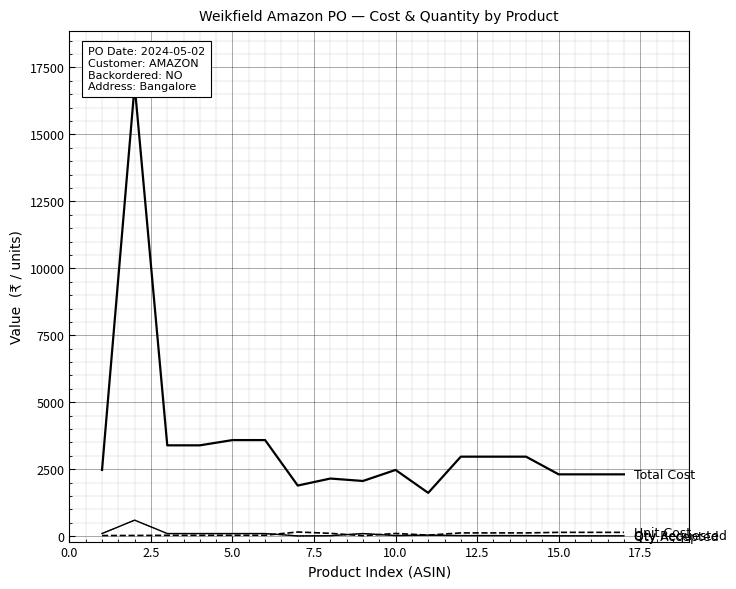

The value of Unit Cost at 10 is 9.2. True or false?

False